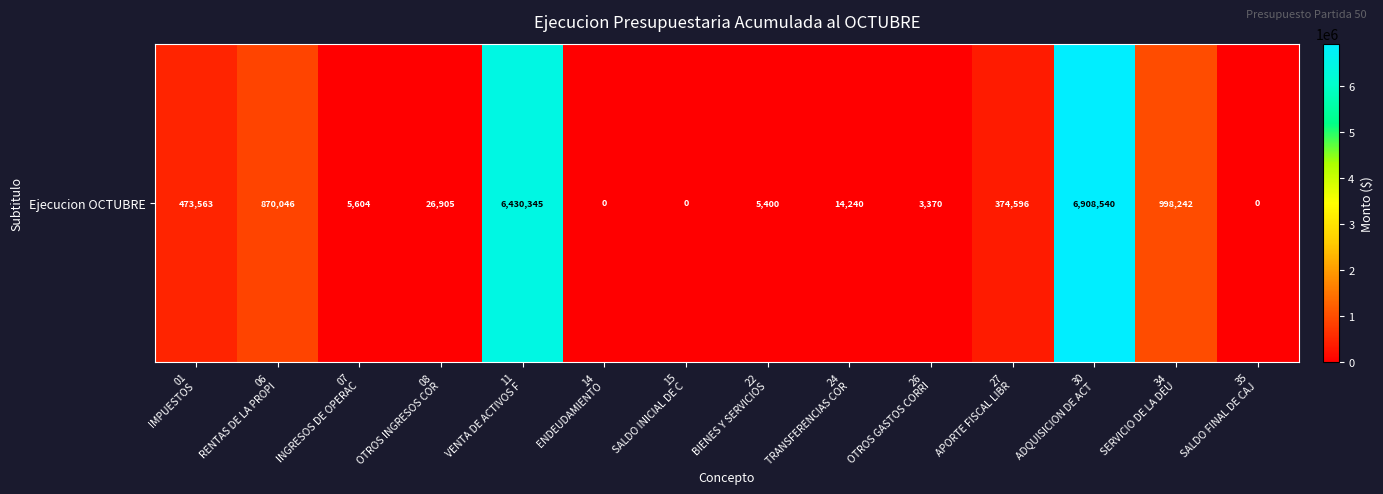

True or false: the data shows 21161 at 24
TRANSFERENCIAS COR.

False